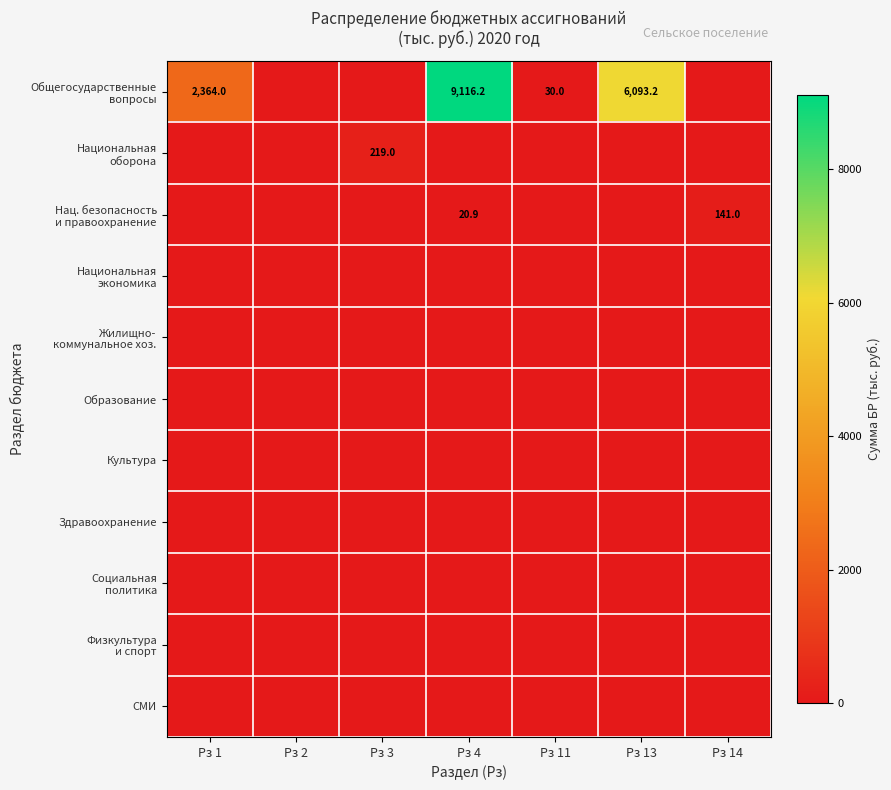

Which series has the widest spread of values?

Общегосударственные вопросы